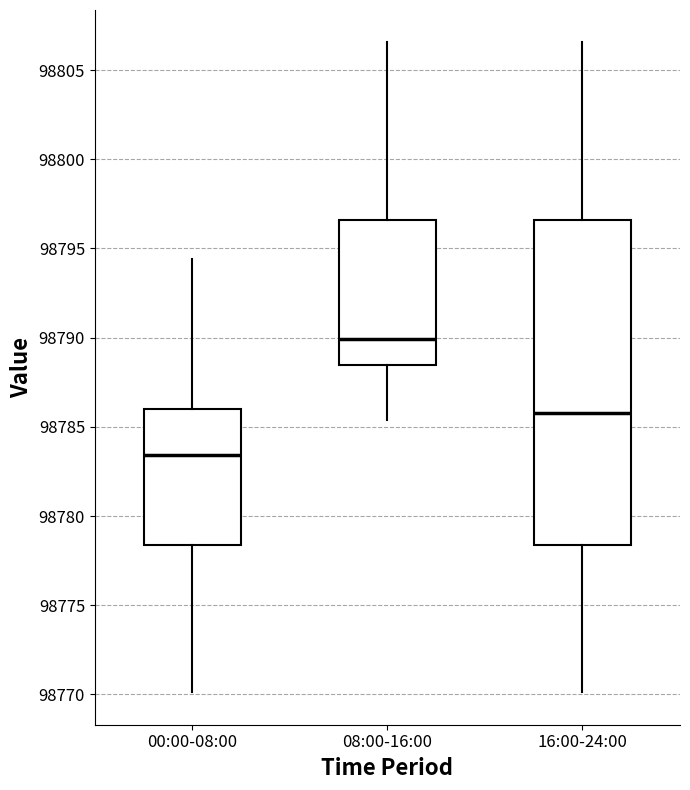

Which box has the lowest median line?

00:00-08:00